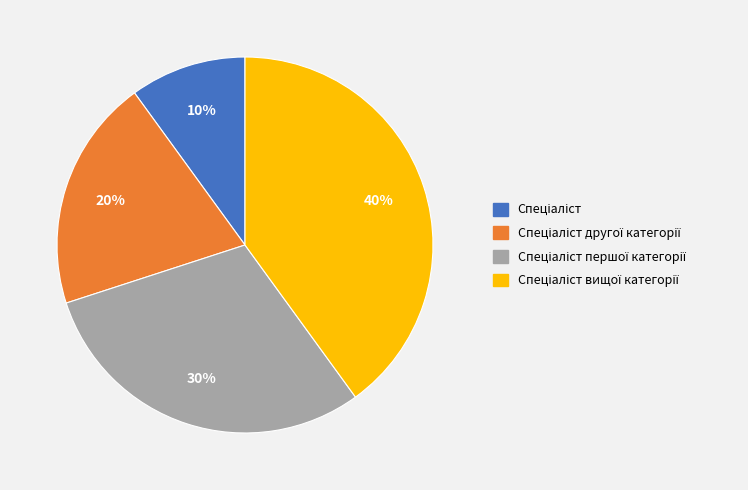

To the nearest percent, what is the difference between the largest and smallest slice percentages?

30%